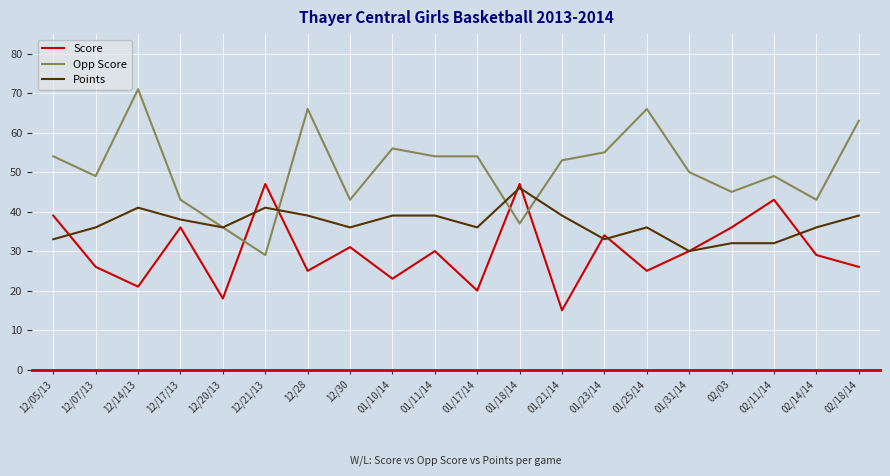

List the series in order of their peak value, highest first.

Opp Score, Score, Points